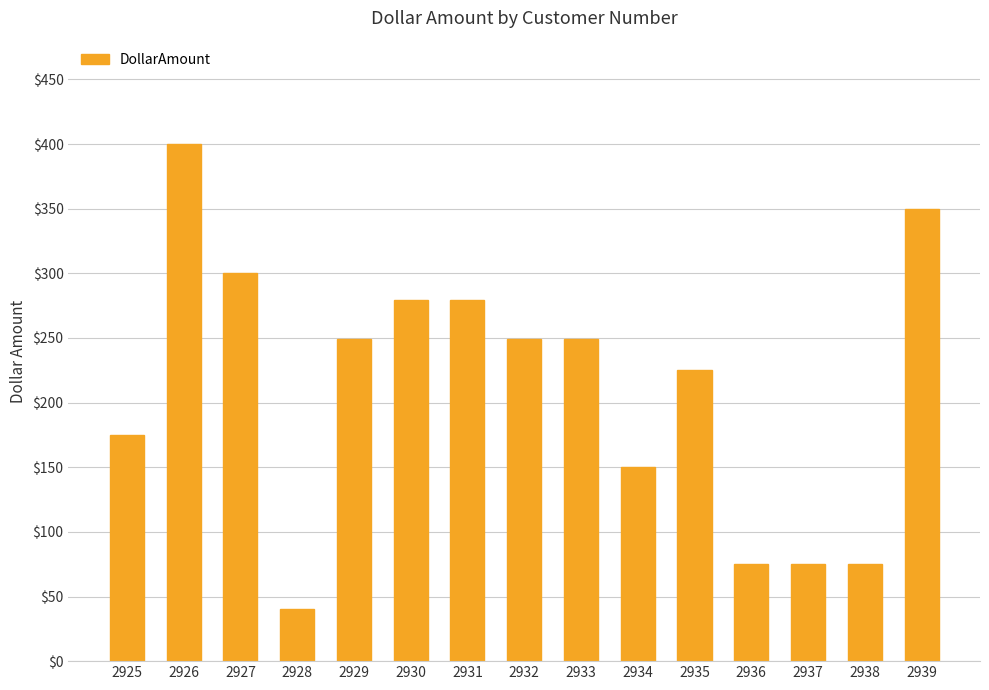

The value at 2927 is 485. True or false?

False